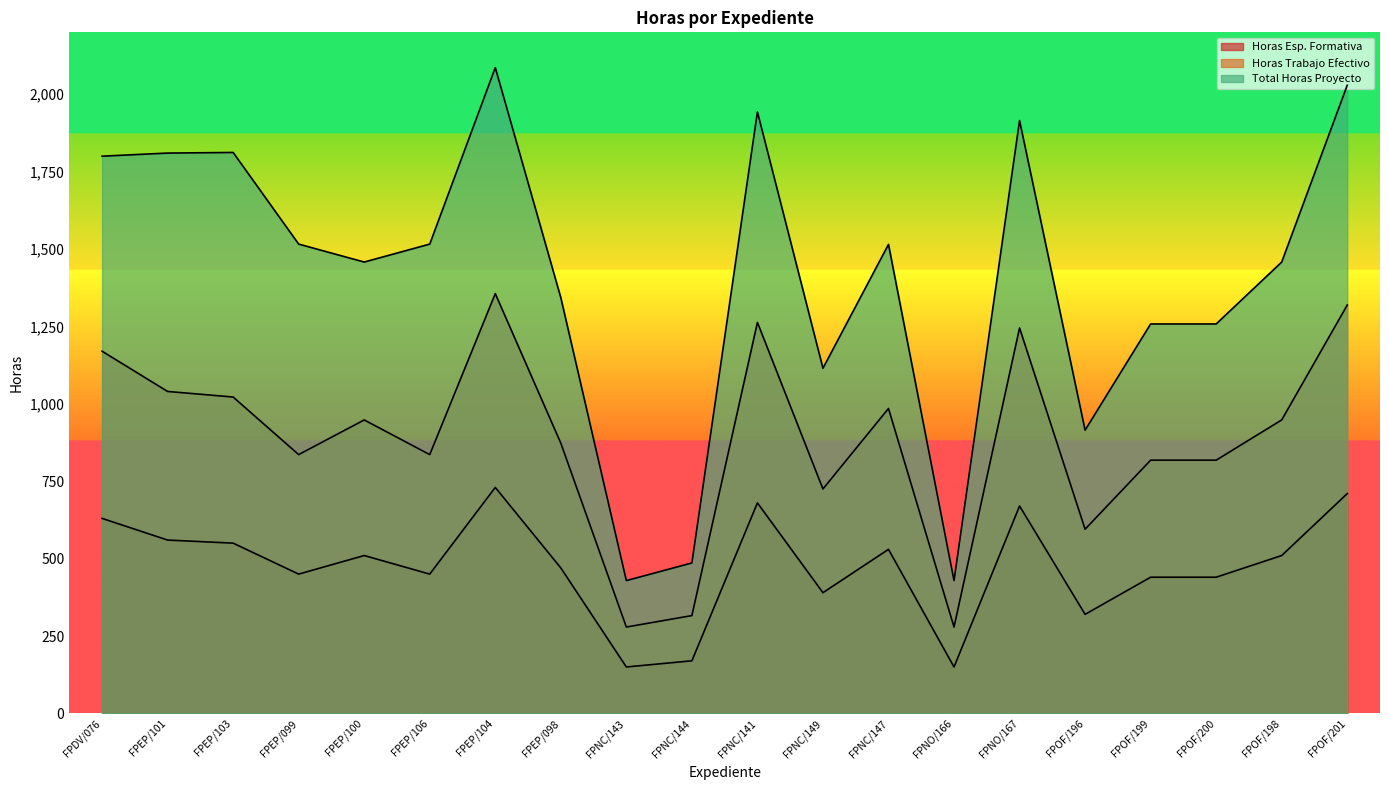

What is the value of the Horas Trabajo Efectivo point at the 10th from the left?

316